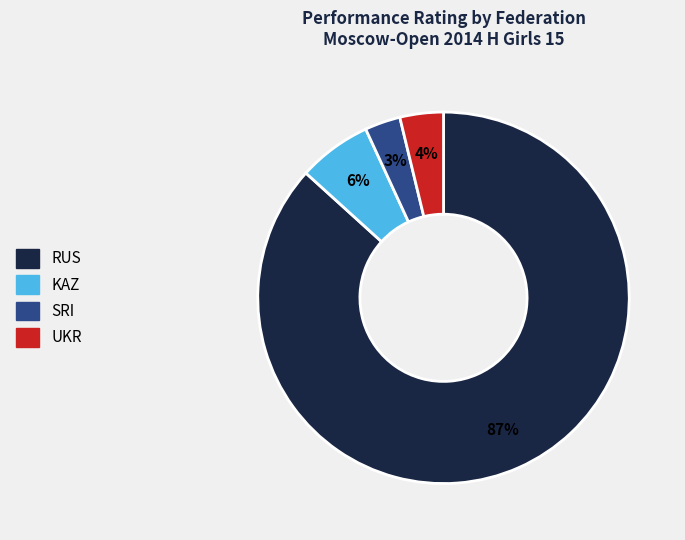

Is there any slice that represents more than half of the pie?

Yes